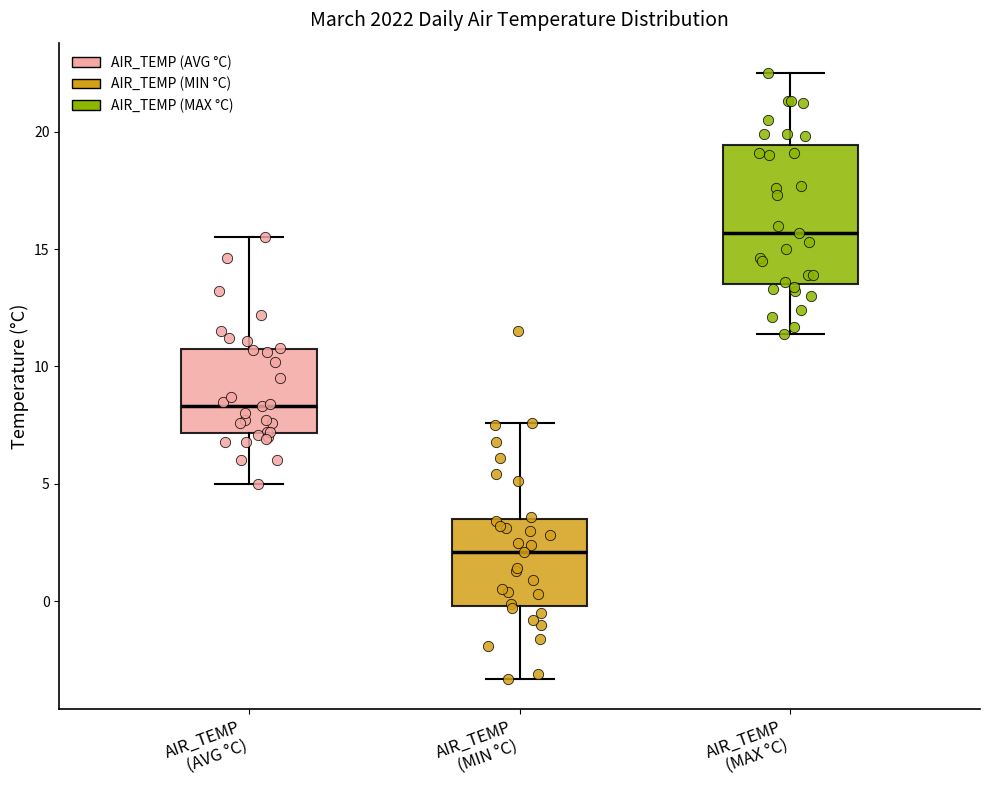

Reading left to right, read every box against the y-axis: the position of its median line, the range the box covers, and the ends of its whiskers. The values are not printed on the chart, so give them approximately, as read against the axis.

AIR_TEMP (AVG °C): median 8.5, box 7.0 to 11.0, whiskers 5.0 to 15.5
AIR_TEMP (MIN °C): median 2.0, box 0.0 to 3.5, whiskers -3.5 to 7.5
AIR_TEMP (MAX °C): median 15.5, box 13.5 to 19.5, whiskers 11.5 to 22.5